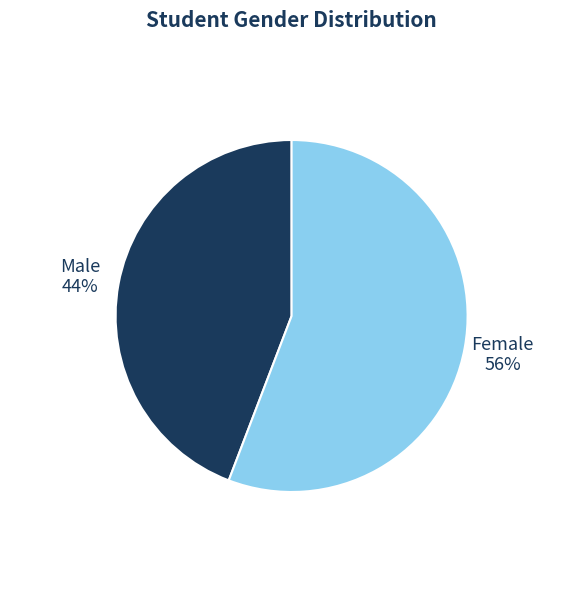

Approximately how many times larger is the value at Female compared to Male?

1.3